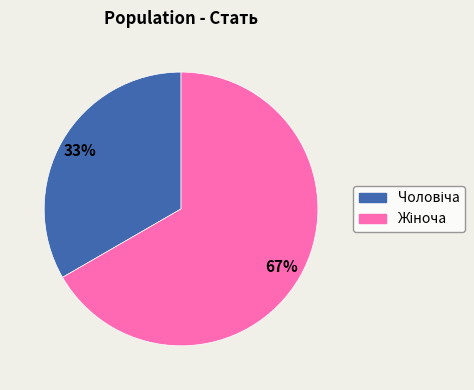

Is there a majority slice in this chart?

Yes